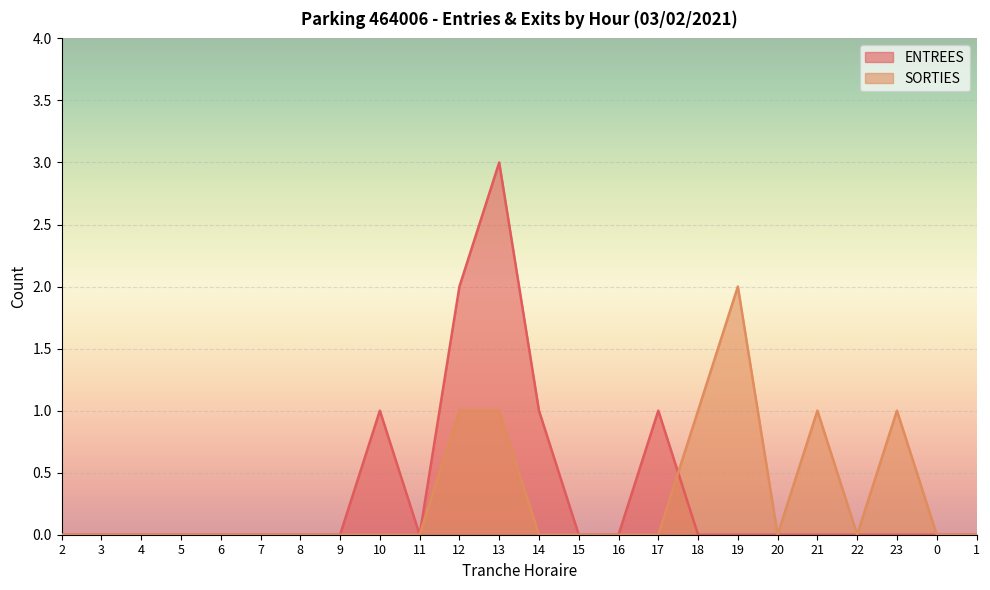

After their last crossing, which series has the higher values: ENTREES or SORTIES?

SORTIES